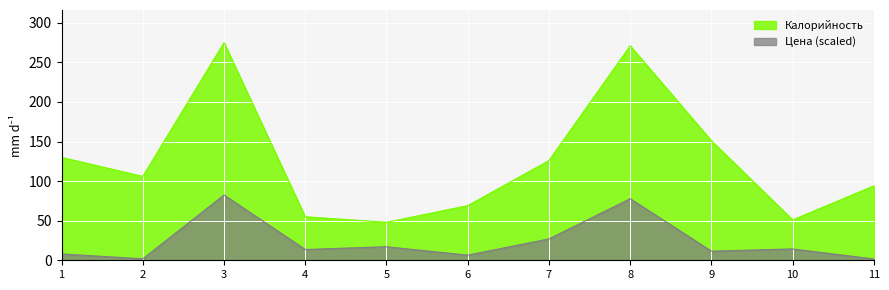

How many lines are shown in the chart?

2